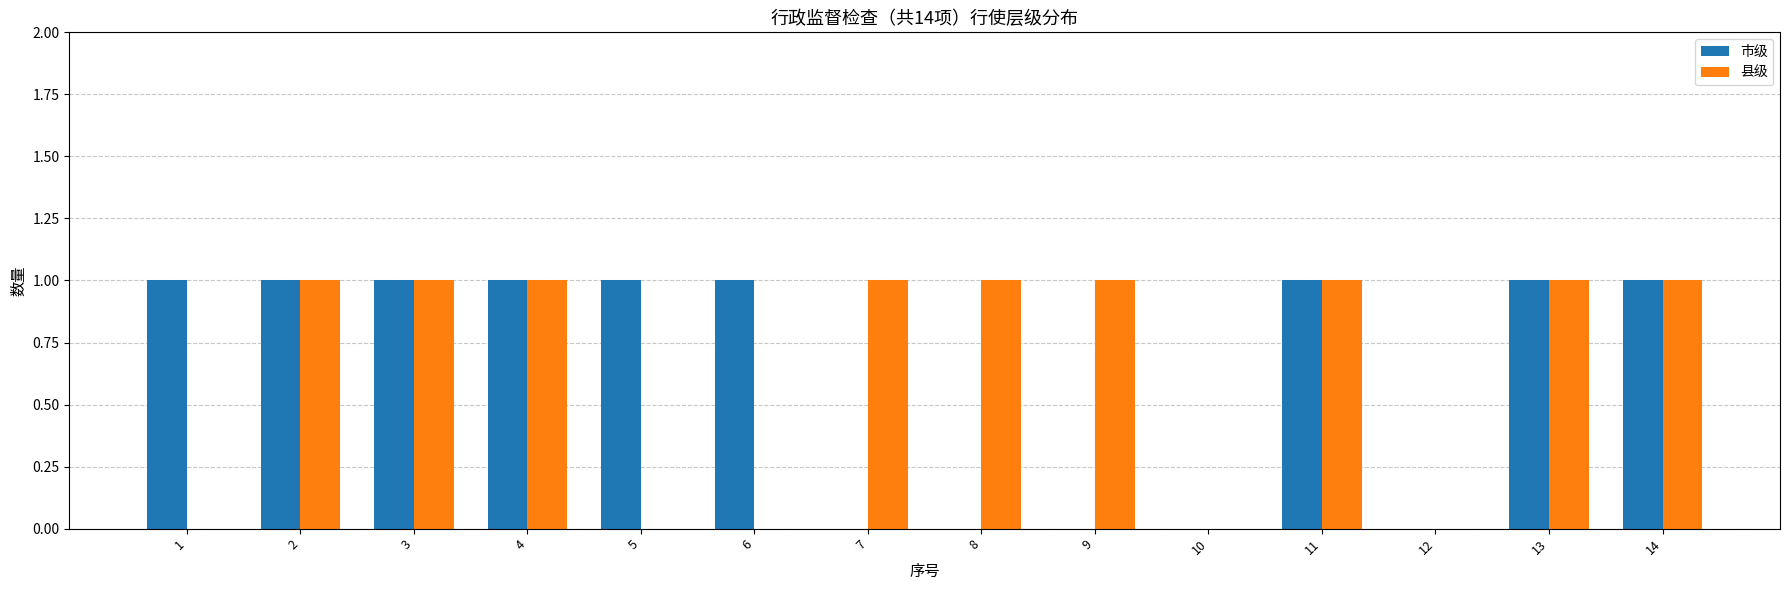

Reading right to left, transcribe all the data shown in this chart.

市级: 1	1	0	1	0	0	0	0	1	1	1	1	1	1
县级: 1	1	0	1	0	1	1	1	0	0	1	1	1	0